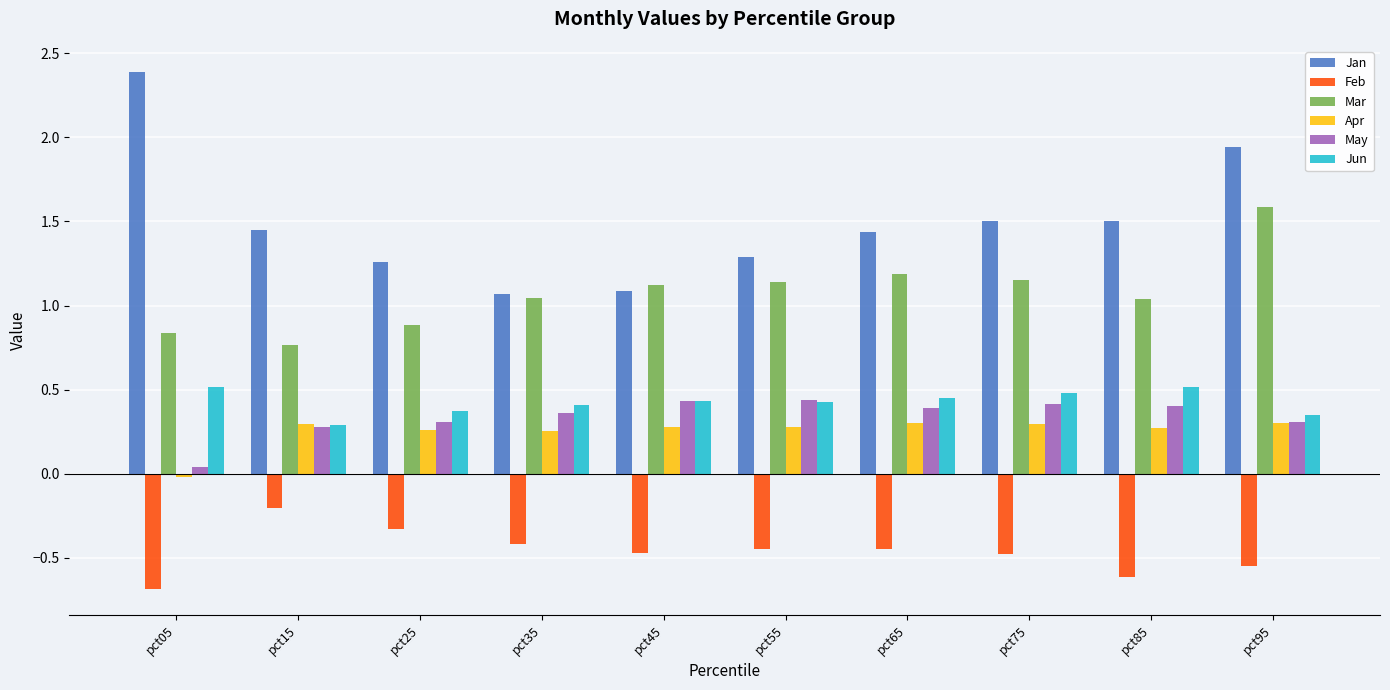

What is the sum of all Feb values?

-4.6